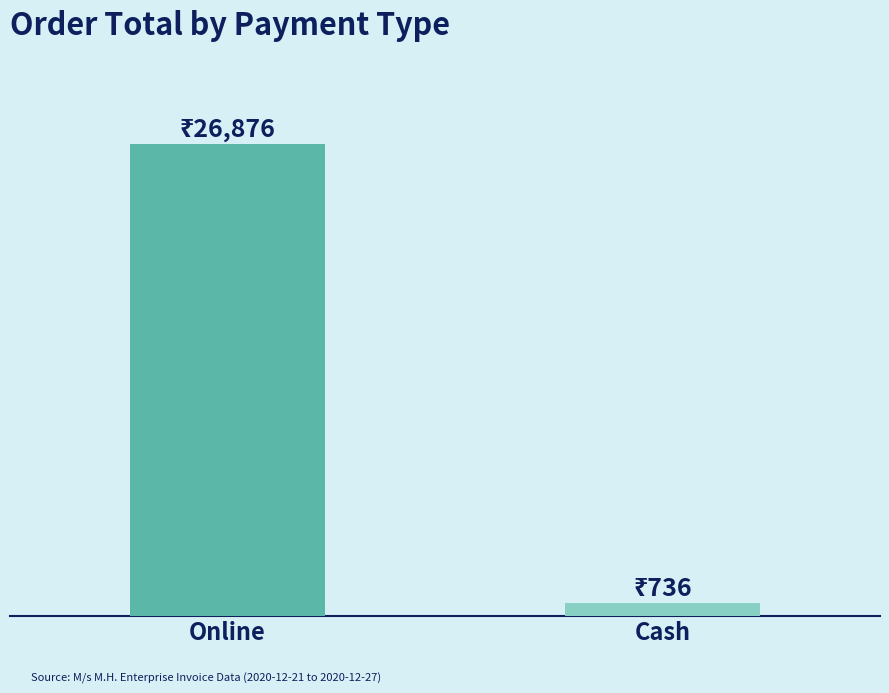

Which label corresponds to the smallest value in the chart?

Cash